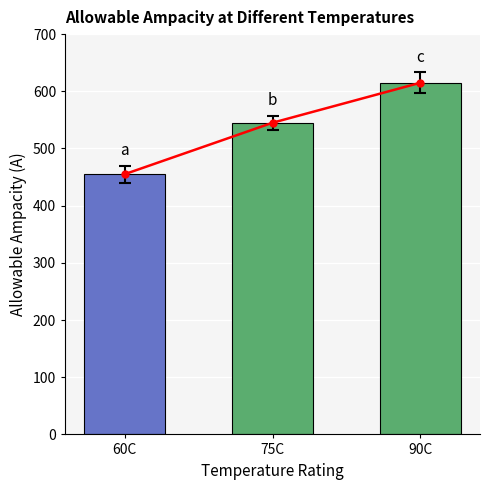

What is the minimum value shown in the chart?

455